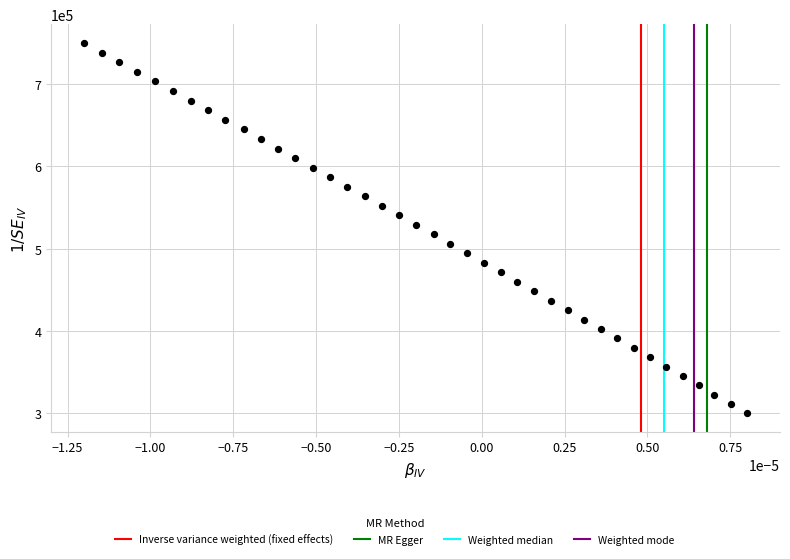

What is the range of Y values (max minus min)?

450000.0